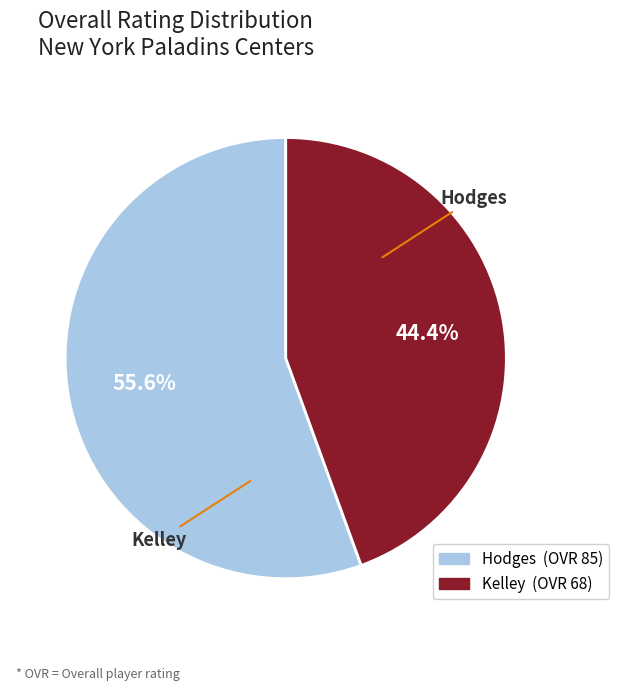

Is Hodges the majority of the pie?

Yes